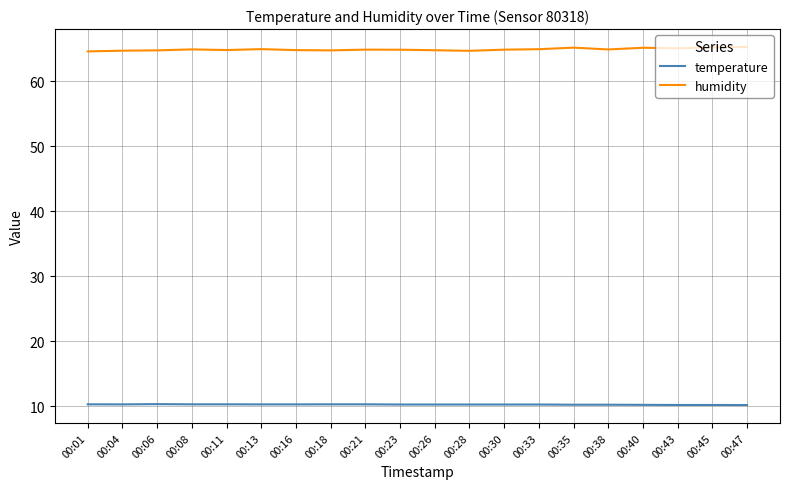

What is the minimum value for temperature?

10.2